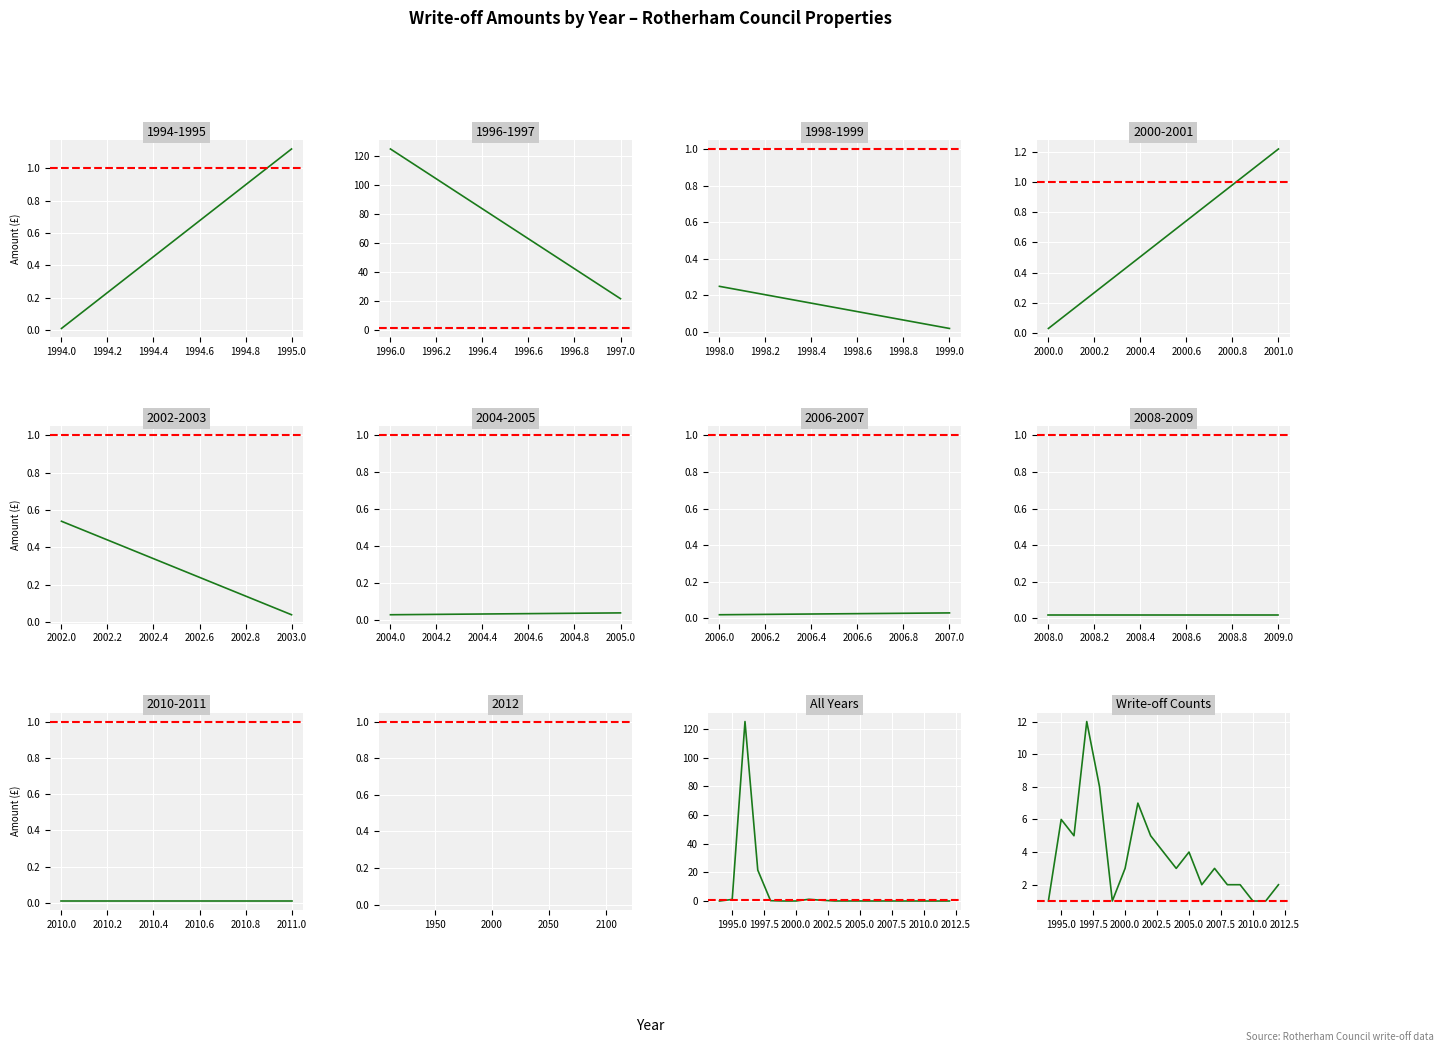

List the series in order of their peak value, highest first.

Total Amount, Write-off Count